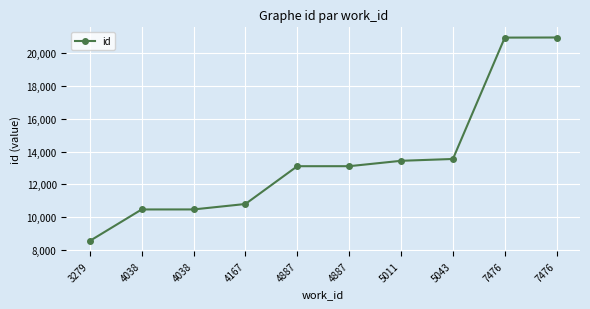

How many lines are shown in the chart?

1